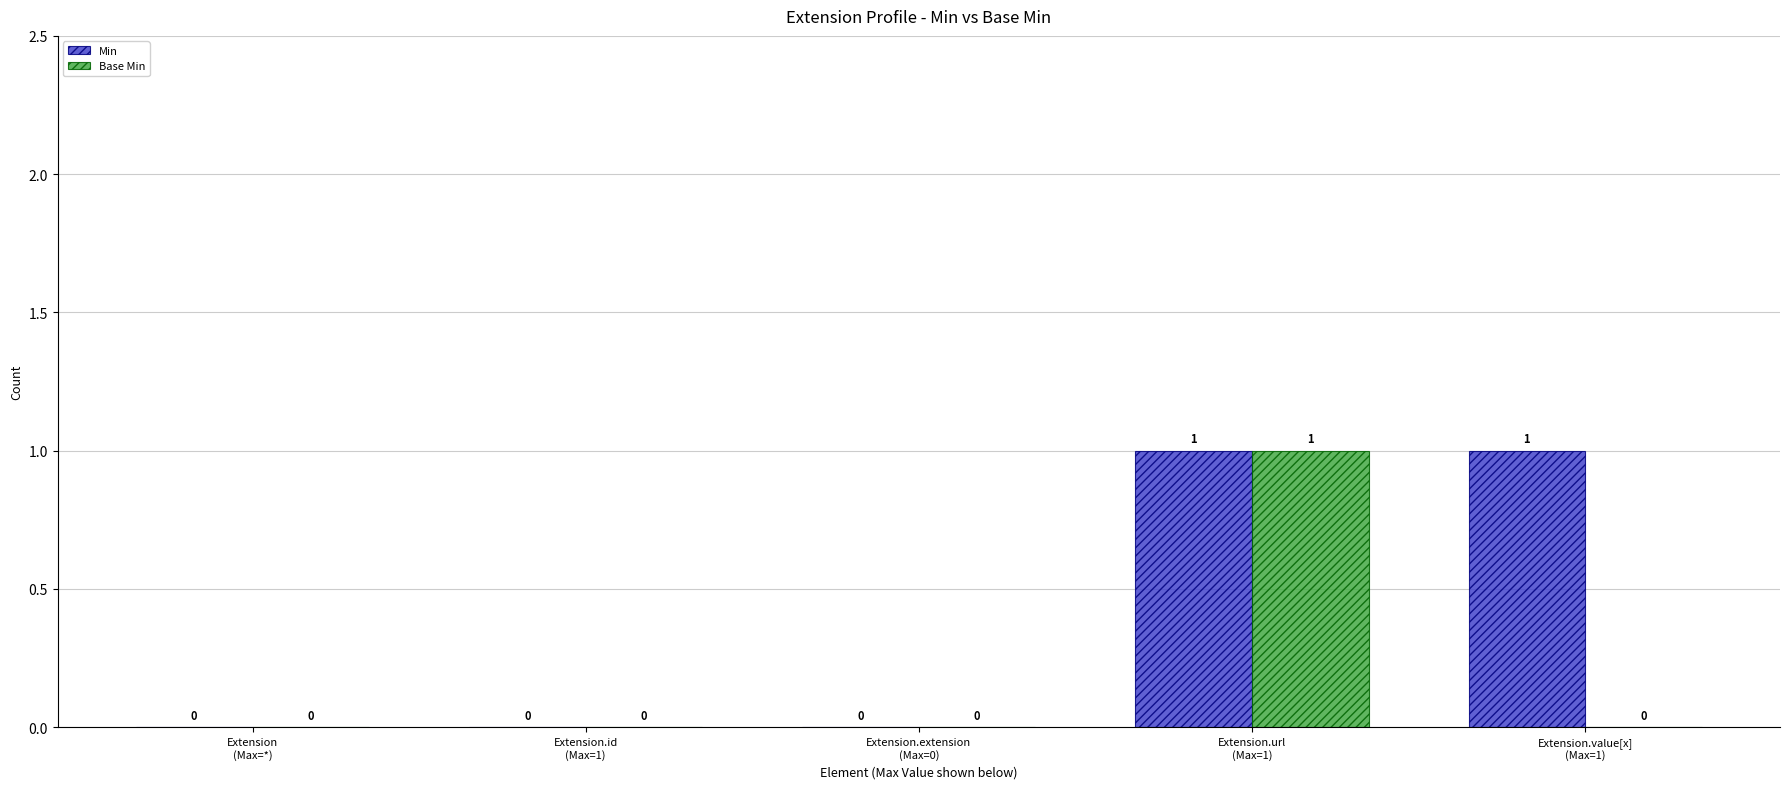

Is it true that Min equals 0 at Extension.id
(Max=1)?

True